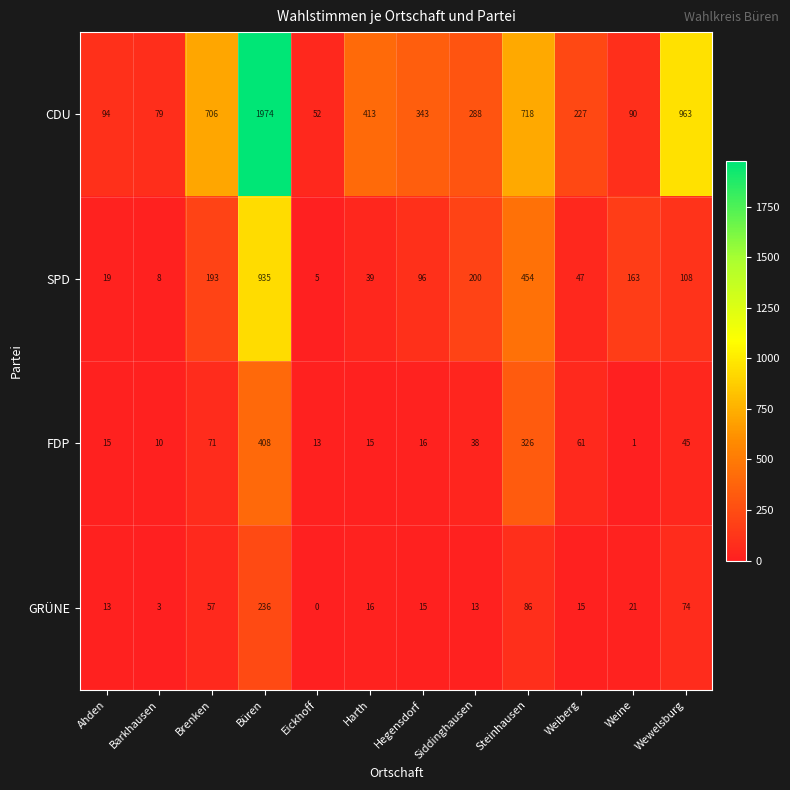

List the series in order of their peak value, highest first.

CDU, SPD, FDP, GRÜNE